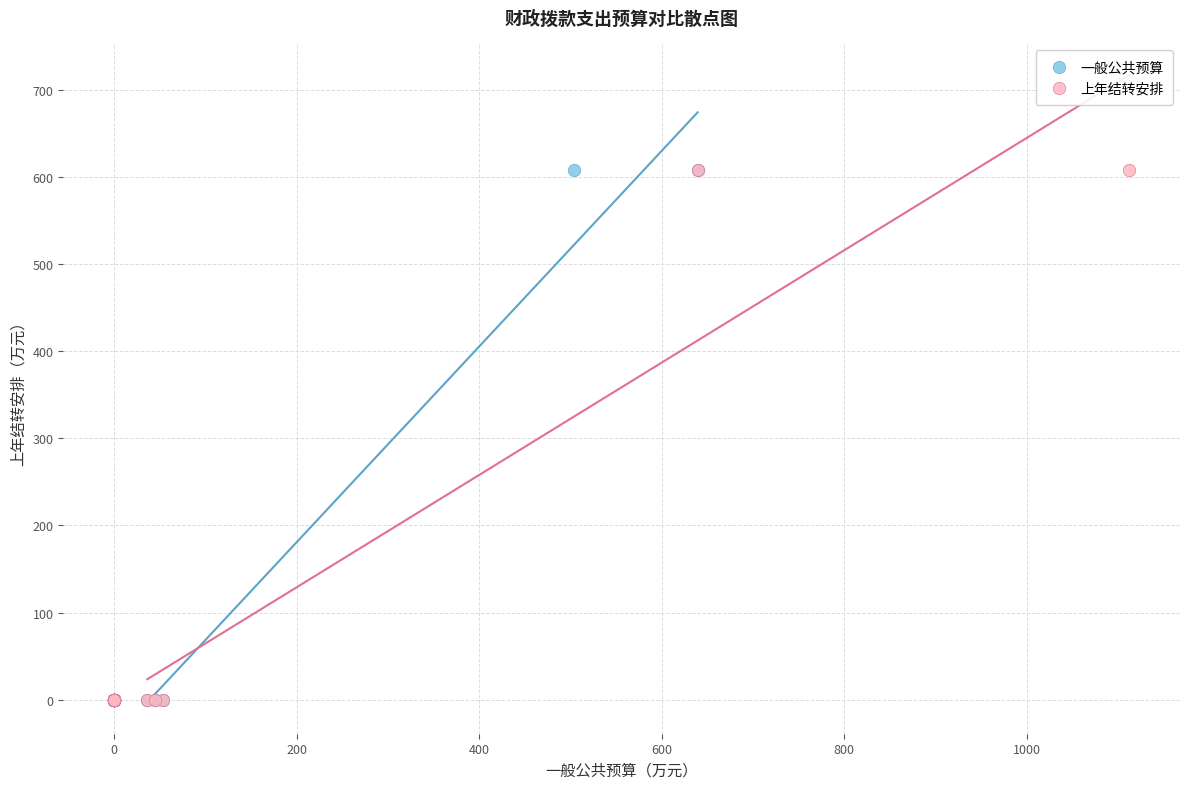

What are all the series names shown in the legend?

一般公共预算, 上年结转安排